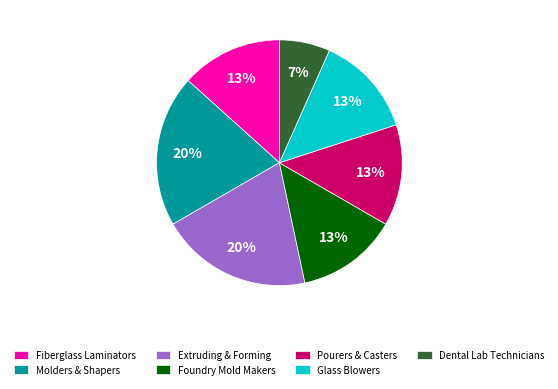

Is it true that Glass Blowers is 22% of the pie?

False